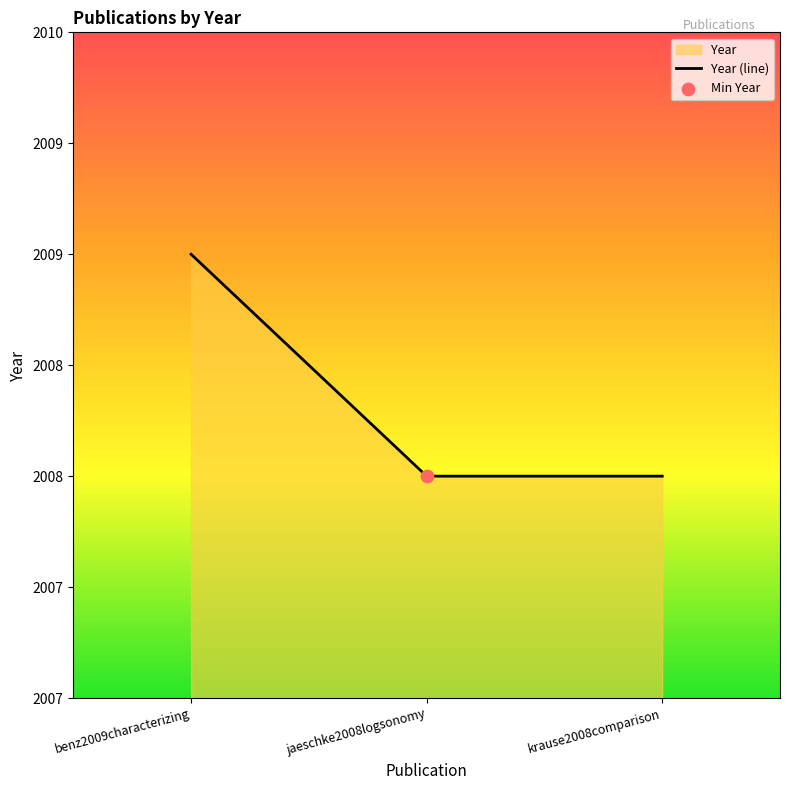

Between benz2009characterizing and krause2008comparison, which is larger?

benz2009characterizing